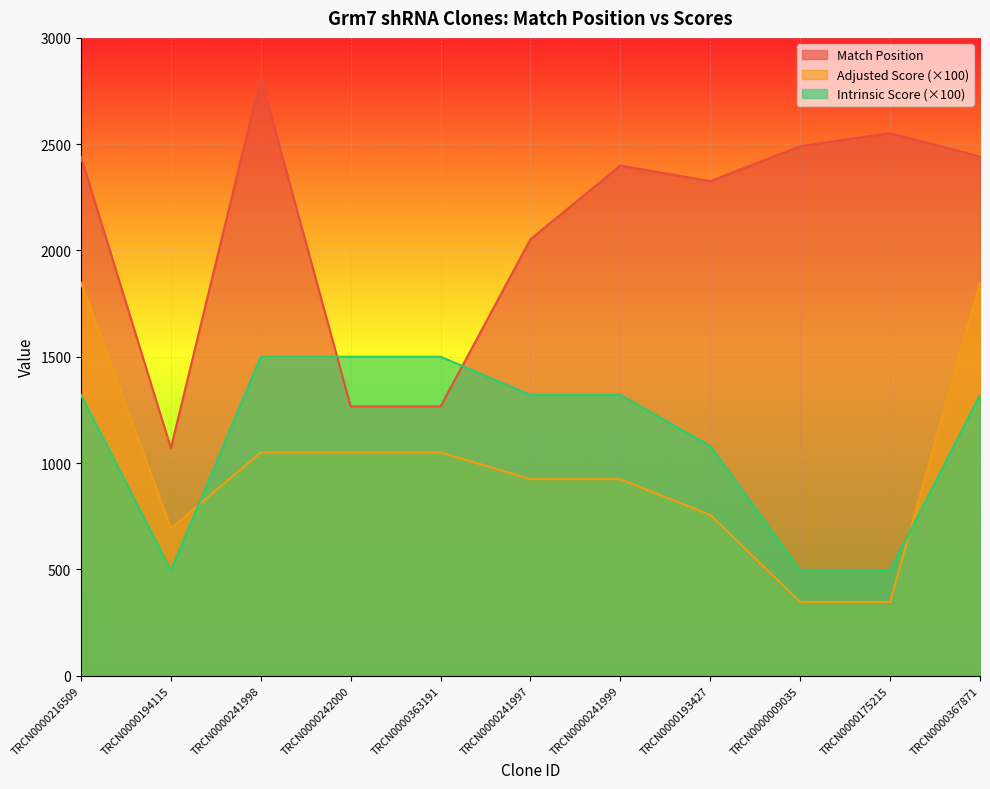

How many times do Intrinsic Score and Match Position cross each other?

2